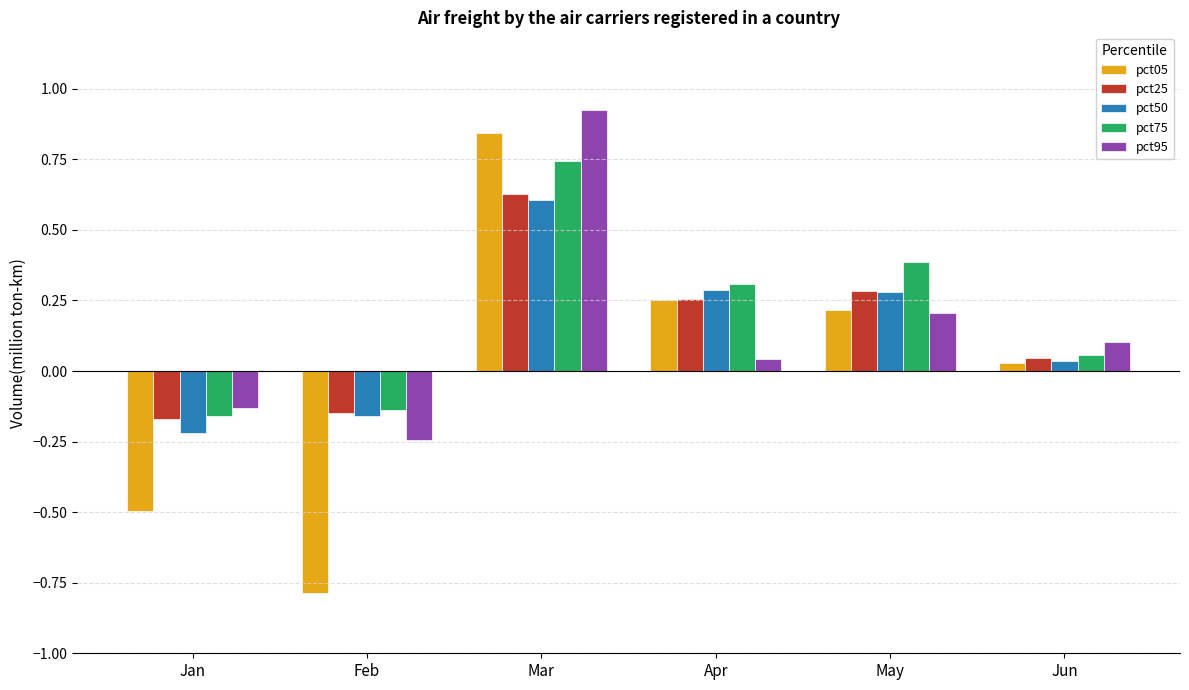

Which series changed the most between Jan and May?

pct05